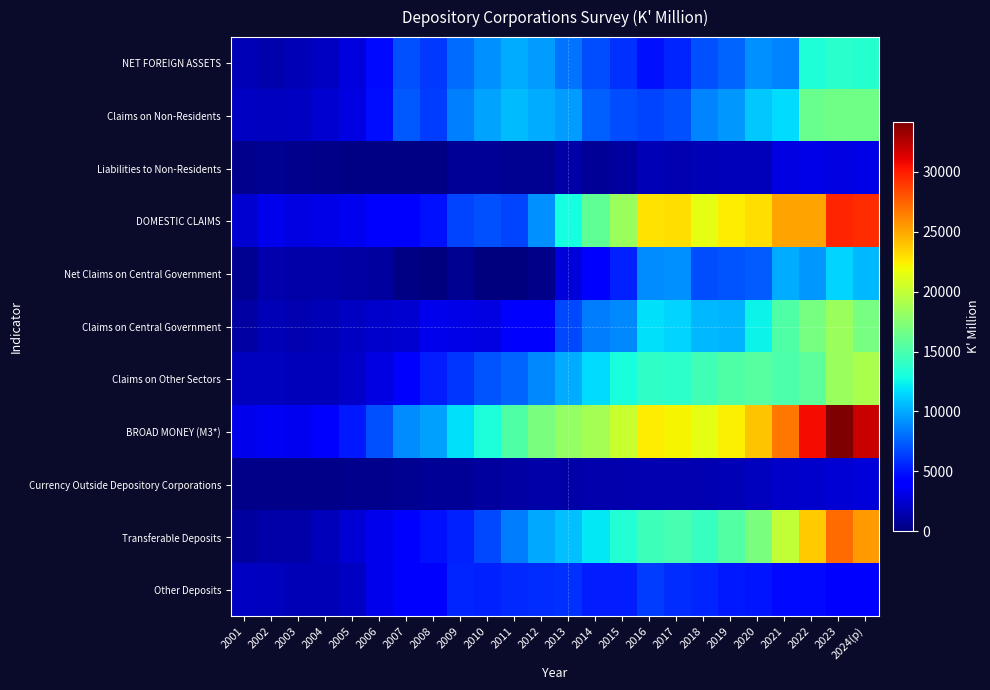

Reading left to right, transcribe all the data shown in this chart.

NET FOREIGN ASSETS: 2001=1623.0	2002=1421.3	2003=1621.1	2004=2119.4	2005=2887.5	2006=4605.9	2007=7031.5	2008=6147.3	2009=7926.2	2010=9085.9	2011=10117.5	2012=9471.5	2013=8267.6	2014=6824.9	2015=5883.4	2016=4923.9	2017=5487.2	2018=7019.5	2019=7673.3	2020=9122.1	2021=8691.1	2022=13243.0	2023=13705.8	2024(p)=13544.9
Claims on Non-Residents: 2001=2093.7	2002=1993.6	2003=2098.2	2004=2436.7	2005=3025.7	2006=4755.4	2007=7220.1	2008=6314.0	2009=8652.9	2010=9818.8	2011=10671.5	2012=10080.6	2013=9571.5	2014=7571.0	2015=6894.2	2016=6558.5	2017=7020.1	2018=8679.7	2019=9409.9	2020=10959.9	2021=11699.4	2022=16316.6	2023=16660.1	2024(p)=16662.0
Liabilities to Non-Residents: 2001=470.7	2002=572.3	2003=477.1	2004=317.2	2005=138.2	2006=149.4	2007=188.6	2008=166.7	2009=726.7	2010=732.9	2011=553.1	2012=609.1	2013=1303.9	2014=746.1	2015=1010.8	2016=1634.5	2017=1532.8	2018=1660.2	2019=1736.6	2020=1837.8	2021=3008.3	2022=3073.6	2023=2954.3	2024(p)=3117.1
DOMESTIC CLAIMS: 2001=2508.2	2002=3277.3	2003=3045.7	2004=3092.3	2005=3355.2	2006=3998.8	2007=4220.5	2008=4880.1	2009=6665.3	2010=6966.6	2011=6626.1	2012=9130.6	2013=12859.3	2014=15887.9	2015=18400.0	2016=22929.0	2017=22949.2	2018=21379.7	2019=22474.2	2020=22994.2	2021=25138.9	2022=25201.9	2023=29743.7	2024(p)=29412.0
Net Claims on Central Government: 2001=637.1	2002=1366.0	2003=1253.0	2004=1293.5	2005=1114.1	2006=962.4	2007=171.1	2008=-400.0	2009=574.1	2010=-202.8	2011=-1076.8	2012=297.0	2013=2755.5	2014=4163.8	2015=5345.3	2016=9008.7	2017=9154.9	2018=6810.6	2019=7150.4	2020=7451.1	2021=10005.0	2022=9446.9	2023=11432.5	2024(p)=10454.6
Claims on Central Government: 2001=1187.2	2002=1702.1	2003=1599.4	2004=1673.0	2005=2121.9	2006=2392.8	2007=2526.6	2008=3231.7	2009=3139.5	2010=3059.4	2011=3748.7	2012=4063.6	2013=6707.6	2014=8502.2	2015=8833.4	2016=11801.5	2017=11339.6	2018=10519.5	2019=10330.6	2020=12476.5	2021=15257.9	2022=16888.5	2023=18367.3	2024(p)=16858.7
Claims on Other Sectors: 2001=1871.0	2002=1911.4	2003=1792.8	2004=1798.9	2005=2241.1	2006=3036.4	2007=4049.3	2008=5280.1	2009=6091.2	2010=7169.4	2011=7703.8	2012=8833.6	2013=10103.8	2014=11724.1	2015=13054.7	2016=13920.3	2017=13794.3	2018=14569.1	2019=15323.8	2020=15543.1	2021=15133.9	2022=15755.0	2023=18311.1	2024(p)=18957.4
BROAD MONEY (M3*): 2001=3327.5	2002=3569.2	2003=3410.5	2004=3914.8	2005=5069.3	2006=7040.2	2007=8994.9	2008=9700.4	2009=11822.6	2010=13175.8	2011=15292.2	2012=16966.8	2013=18105.6	2014=18716.3	2015=20218.6	2016=22417.1	2017=22259.3	2018=21377.6	2019=22312.0	2020=23879.7	2021=26684.5	2022=30623.3	2023=34150.0	2024(p)=31980.3
Currency Outside Depository Corporations: 2001=267.1	2002=362.6	2003=387.9	2004=399.5	2005=445.5	2006=519.8	2007=607.5	2008=675.9	2009=789.0	2010=954.9	2011=1188.3	2012=1214.0	2013=1300.3	2014=1392.0	2015=1443.3	2016=1580.4	2017=1520.2	2018=1579.1	2019=1655.6	2020=1889.7	2021=2151.6	2022=2362.6	2023=2656.8	2024(p)=2739.3
Transferable Deposits: 2001=1044.0	2002=1236.1	2003=1318.6	2004=1832.2	2005=2571.9	2006=3270.5	2007=4315.8	2008=4843.7	2009=5443.7	2010=6688.5	2011=8431.2	2012=9929.9	2013=10746.4	2014=12047.8	2015=13401.6	2016=14451.9	2017=14819.6	2018=14201.0	2019=15469.2	2020=17026.2	2021=19955.4	2022=23669.1	2023=27206.6	2024(p)=25408.9
Other Deposits: 2001=2016.3	2002=1970.5	2003=1704.0	2004=1683.0	2005=2051.9	2006=3249.8	2007=4071.6	2008=4180.8	2009=5537.2	2010=5465.4	2011=5610.7	2012=5760.5	2013=5996.5	2014=5214.9	2015=5311.6	2016=6322.6	2017=5857.4	2018=5535.3	2019=5187.2	2020=4963.8	2021=4577.5	2022=4591.7	2023=4286.6	2024(p)=3832.1